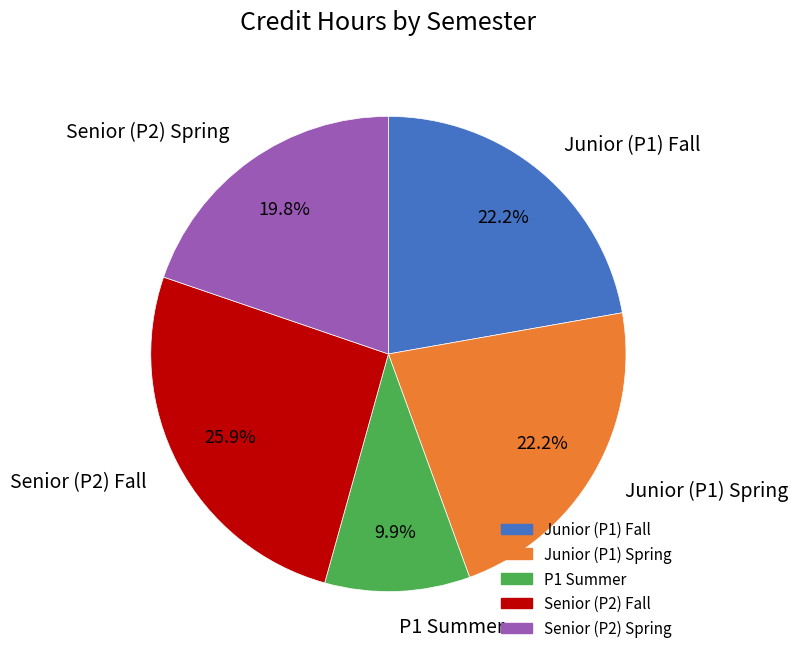

Does Senior (P2) Fall account for over 50% of the chart?

No